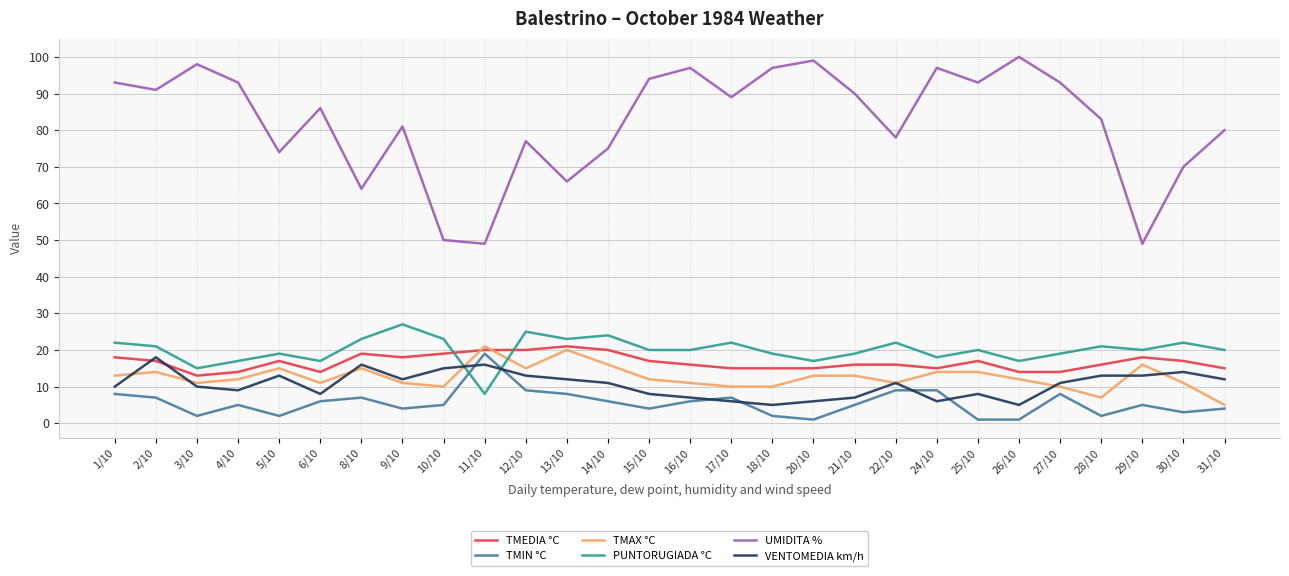

True or false: UMIDITA % has a value of 93 at 4/10.

True